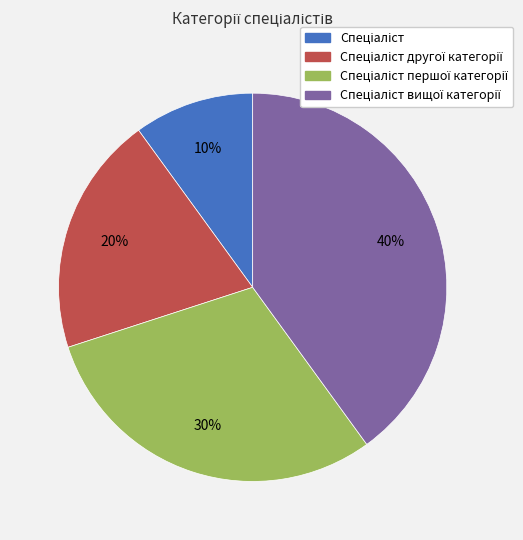

Does any single category account for the majority?

No